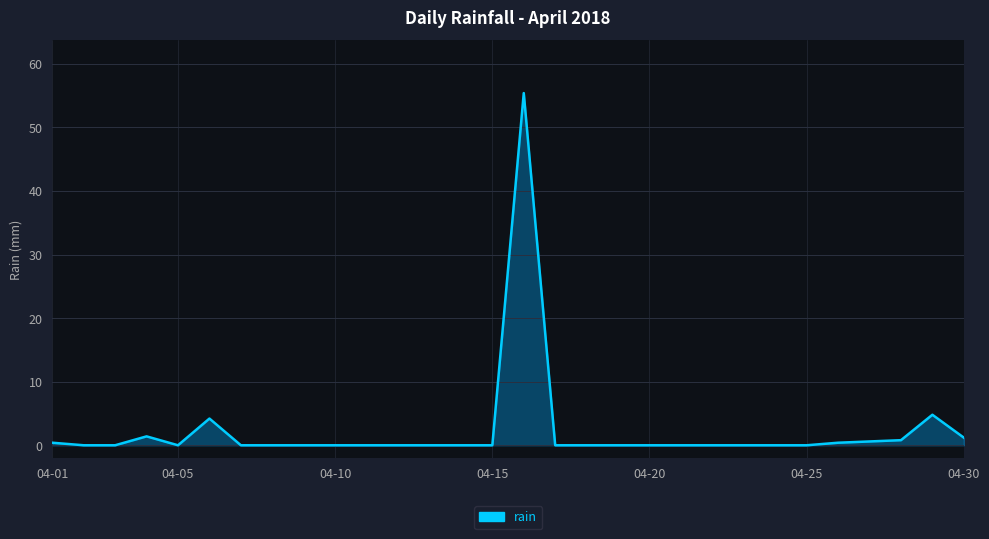

What is the greatest value displayed?

55.4